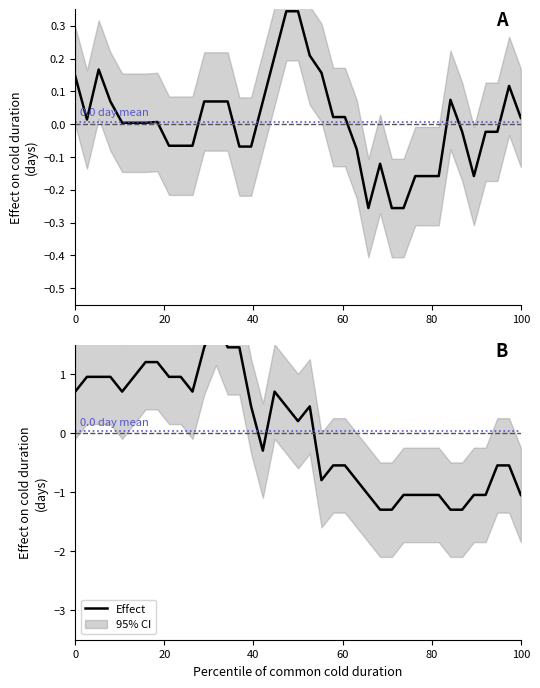

How many data points are above 0?

20